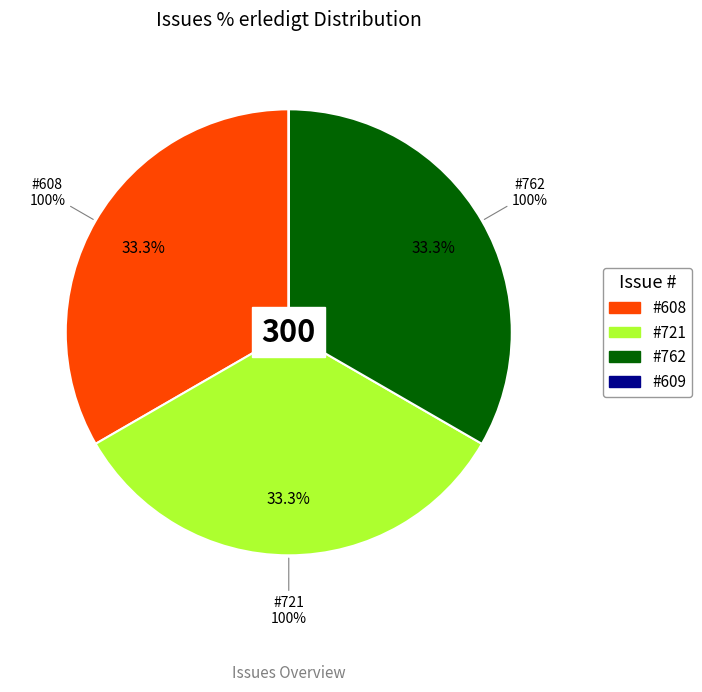

Does any single category account for the majority?

No